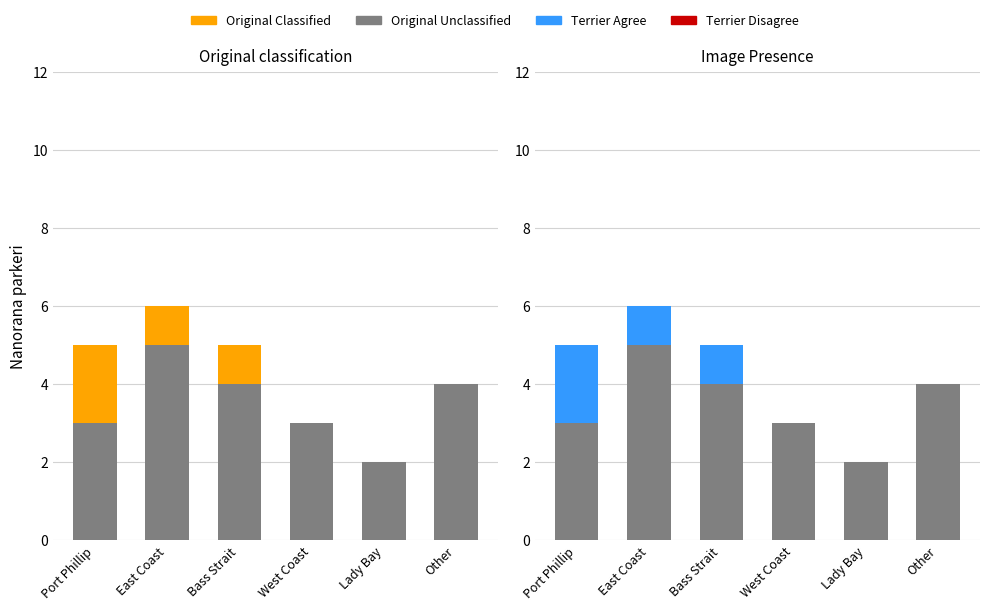

Which series has the largest total across all categories?

Unclassified (No Image)